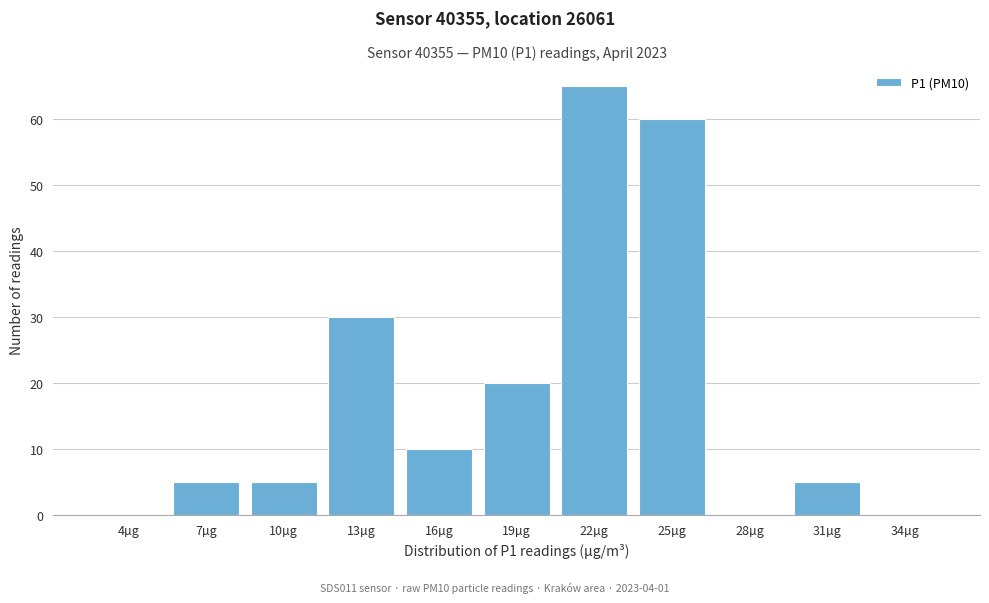

Reading left to right, what are all the values shown in this chart?

4µg=0	7µg=5	10µg=5	13µg=30	16µg=10	19µg=20	22µg=65	25µg=60	28µg=0	31µg=5	34µg=0